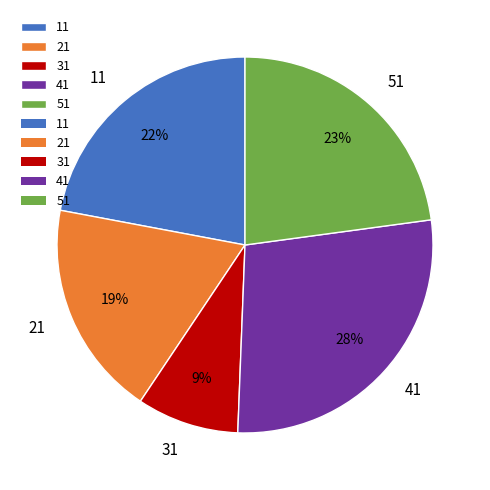

Count the number of slices in the pie.

5